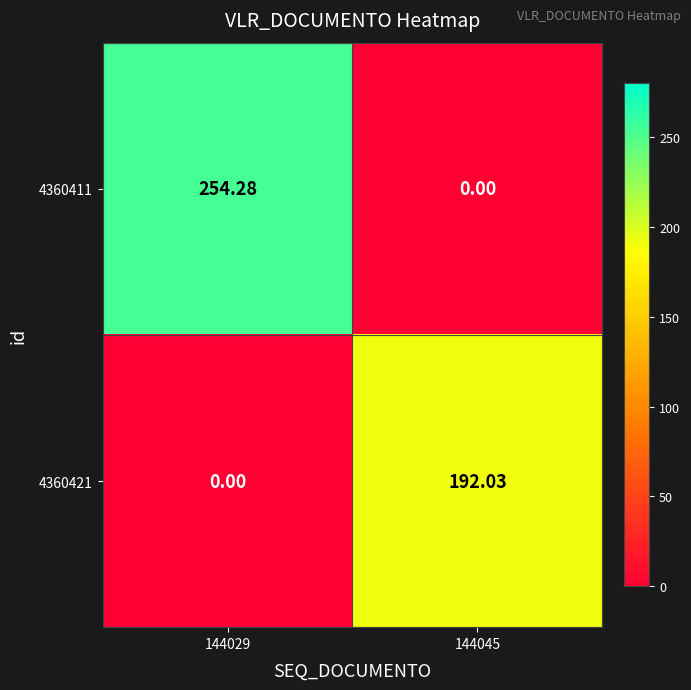

Which series has the largest total across all categories?

4360411